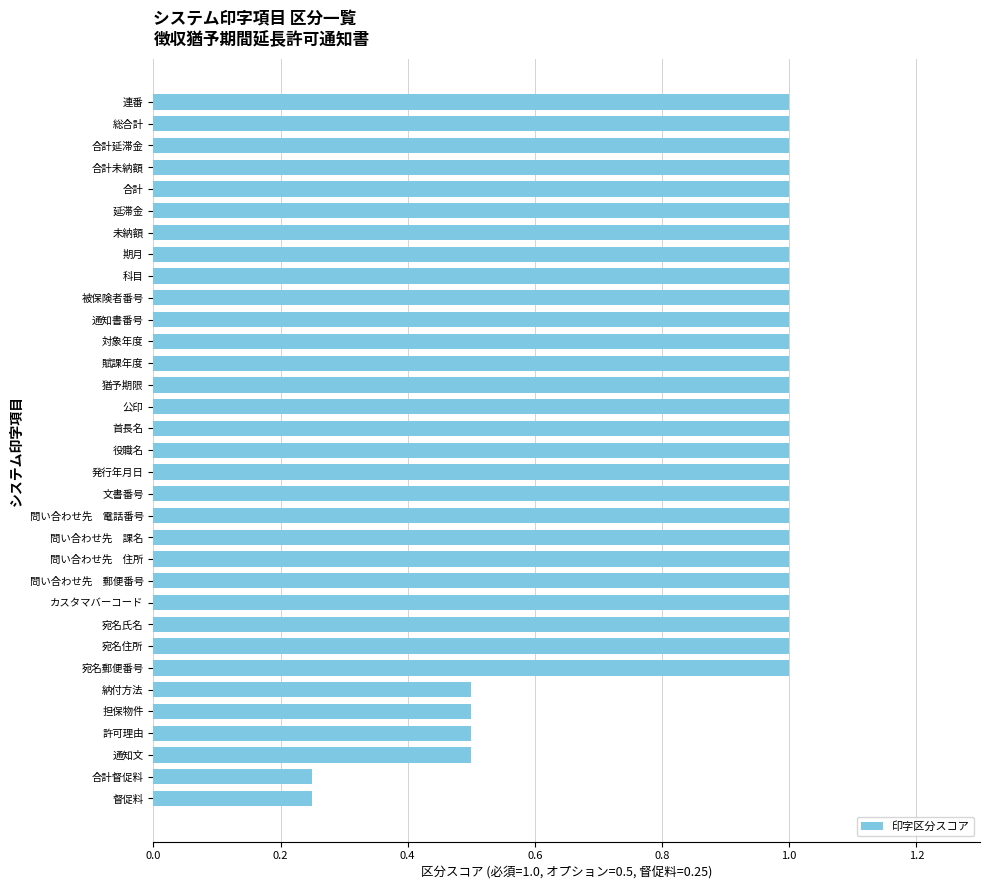

What value does the data have at 通知文?

0.5